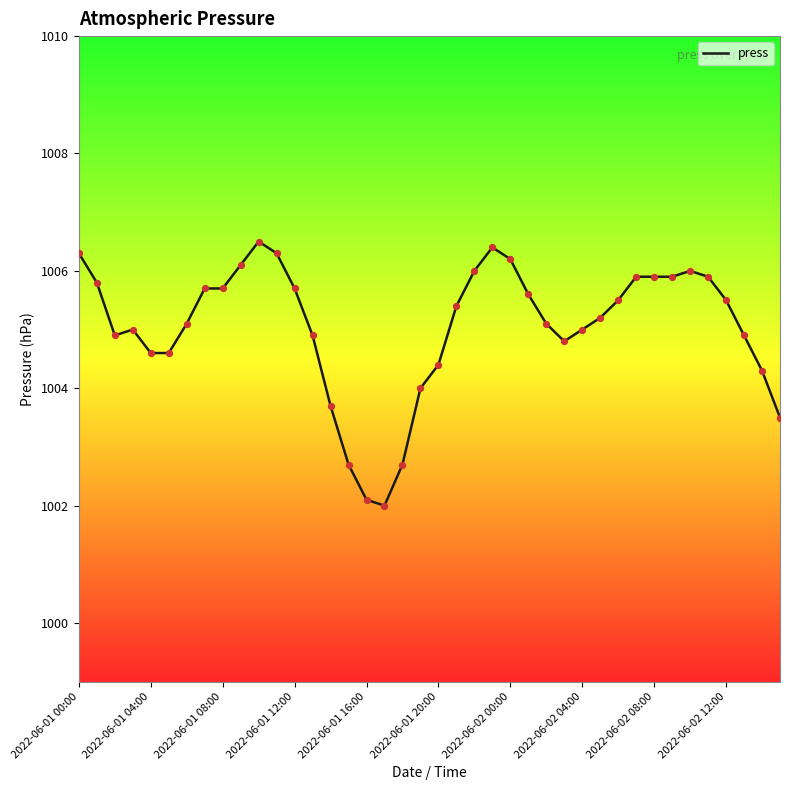

What is the minimum value shown in the chart?

1002.0